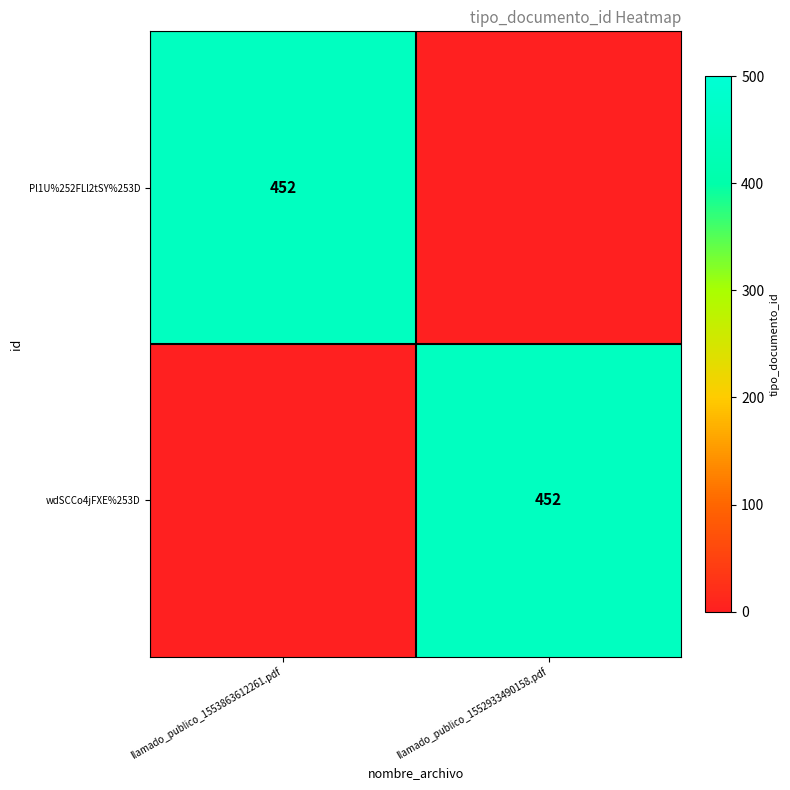

What is the spread (max minus min) of values at llamado_publico_1552933490158.pdf?

452